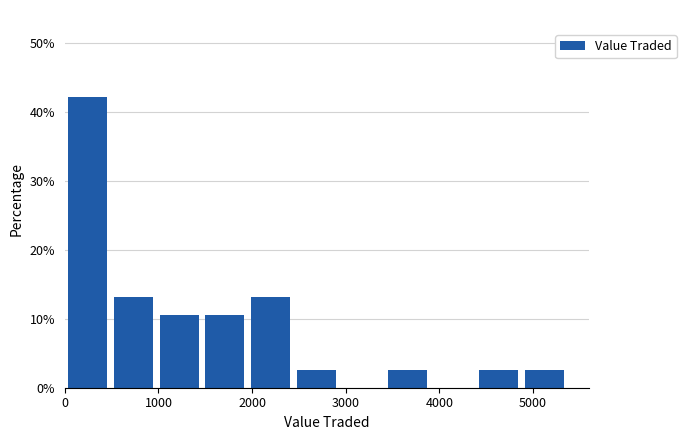

Reading left to right, transcribe this chart: for each bar, give the range it covers on the x-axis and its height. Neither the bar edges nor the heights are printed on the chart, so give them approximately, as read against the axes.

0 to 500: 42
500 to 1000: 13
1000 to 1500: 11
1500 to 2000: 11
2000 to 2400: 13
2400 to 2900: 3
2900 to 3400: 0
3400 to 3900: 3
3900 to 4400: 0
4400 to 4900: 3
4900 to 5400: 3